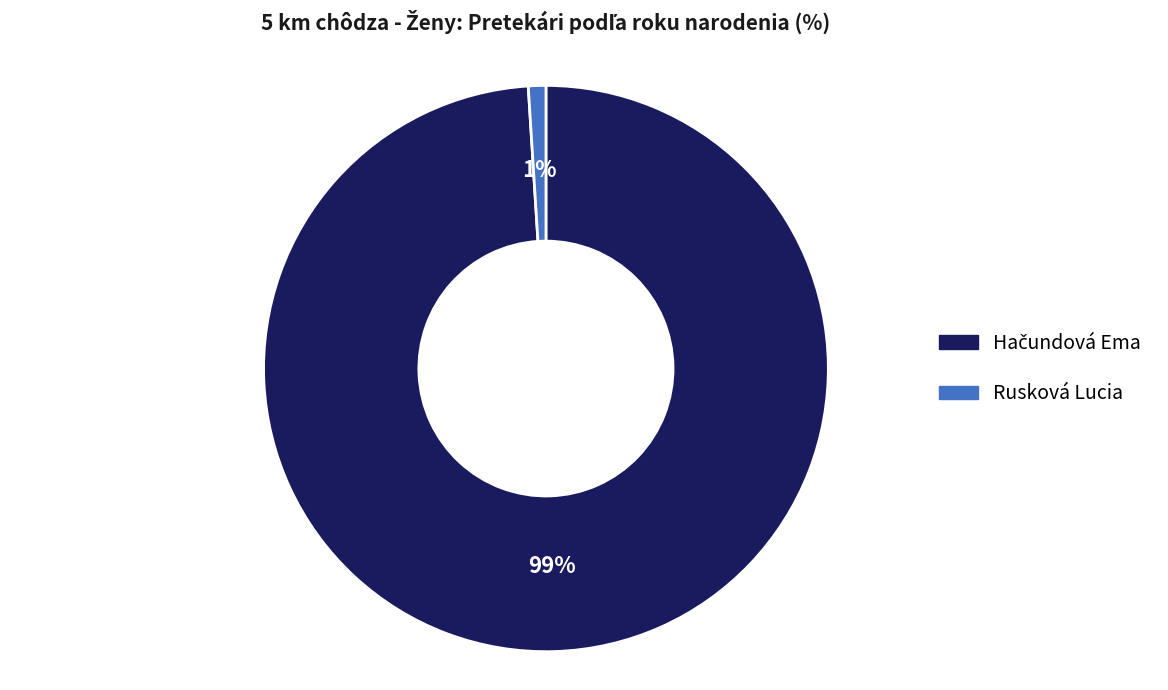

Does Rusková Lucia account for over 50% of the chart?

No